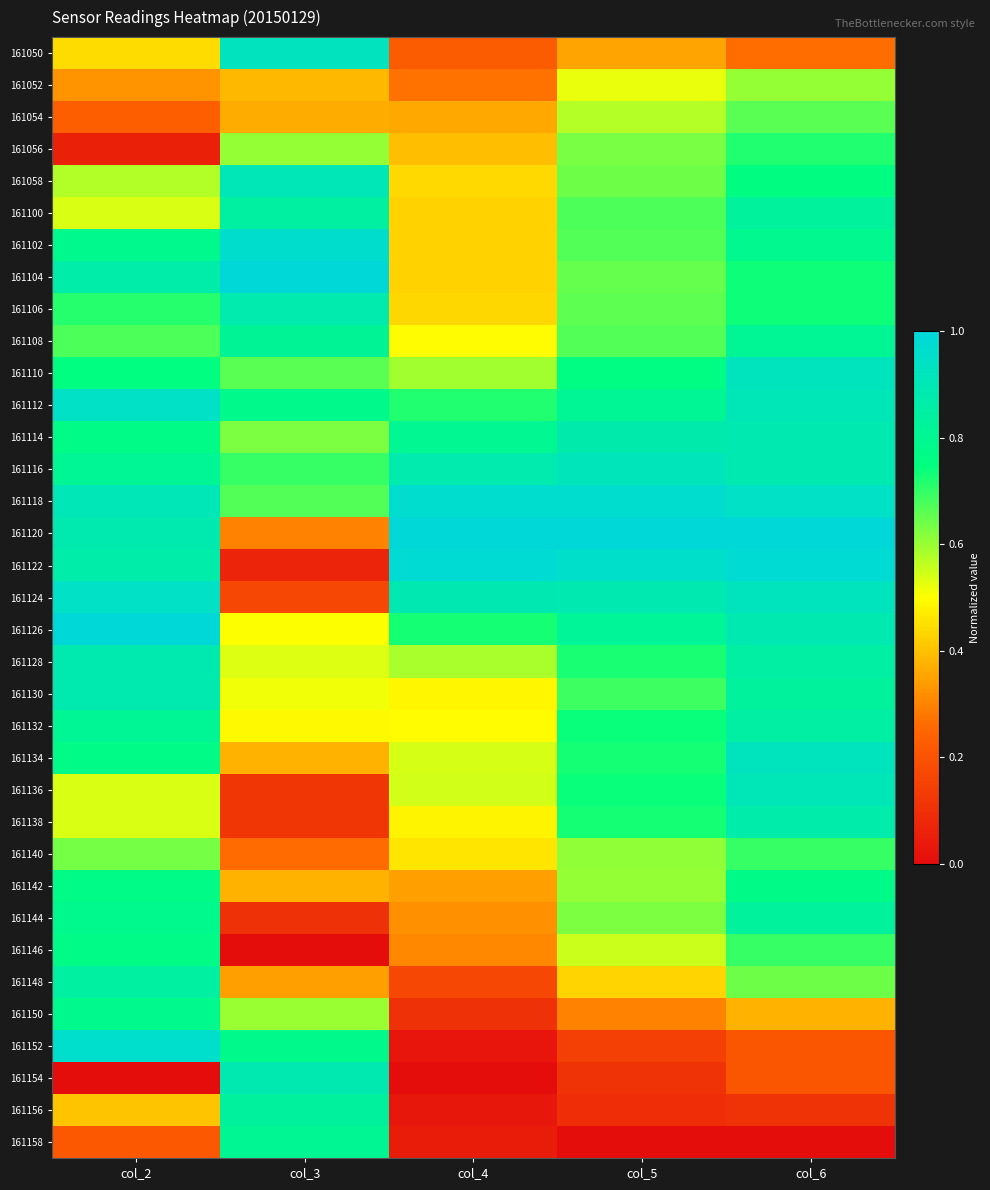

What is the total value across all series at col_3?

19.3